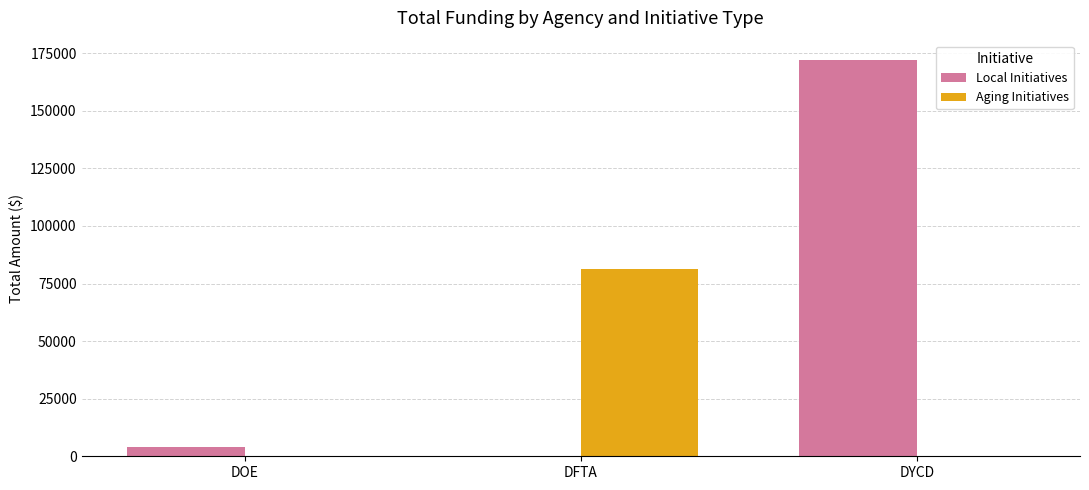

At which label is Local Initiatives closest to 85937?

DOE